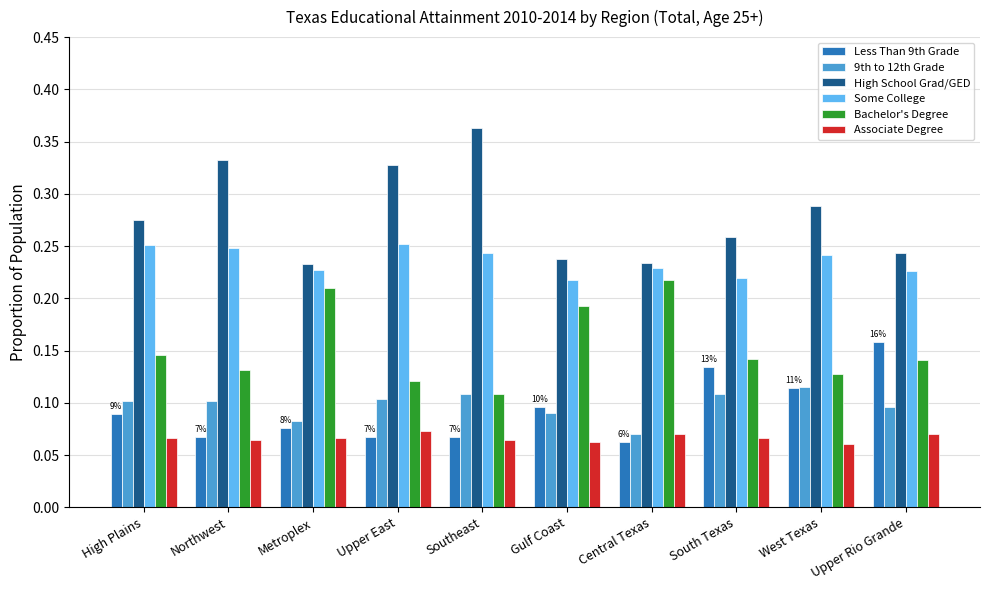

Which series has the largest total across all categories?

High School Grad/GED